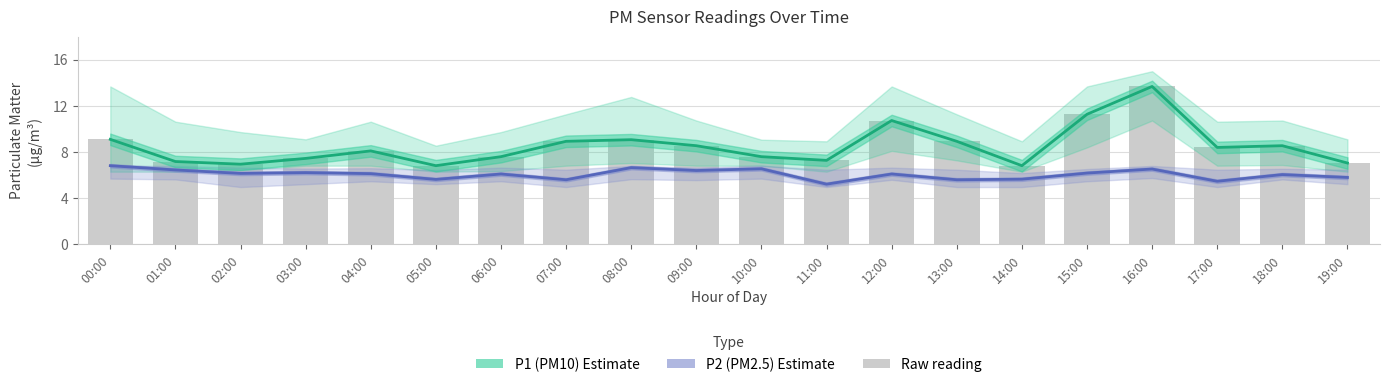

What value does the P2 (PM2.5) Estimate series have at 06:00?

6.1